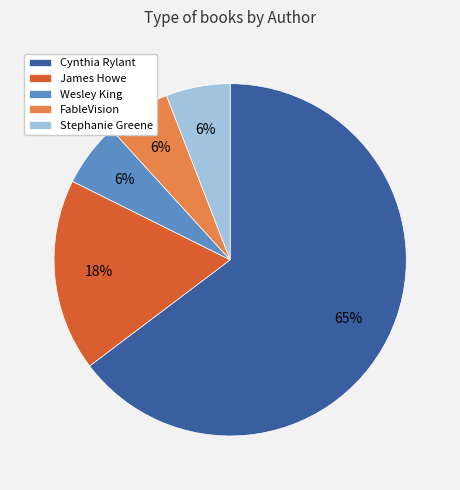

What percentage is the James Howe slice, to the nearest percent?

18%